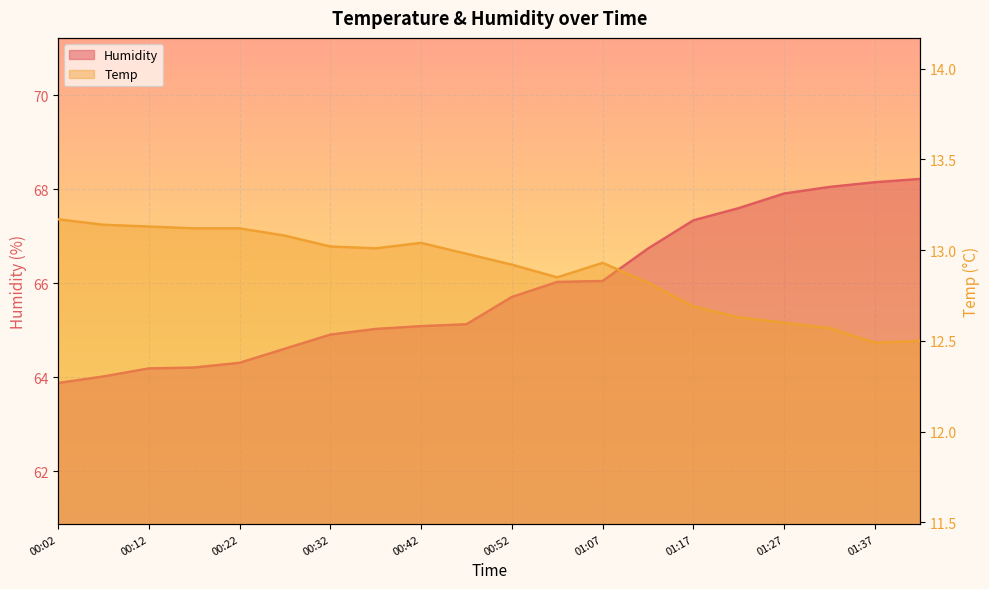

Between 00:47 and 01:32, which series saw the biggest shift?

Humidity